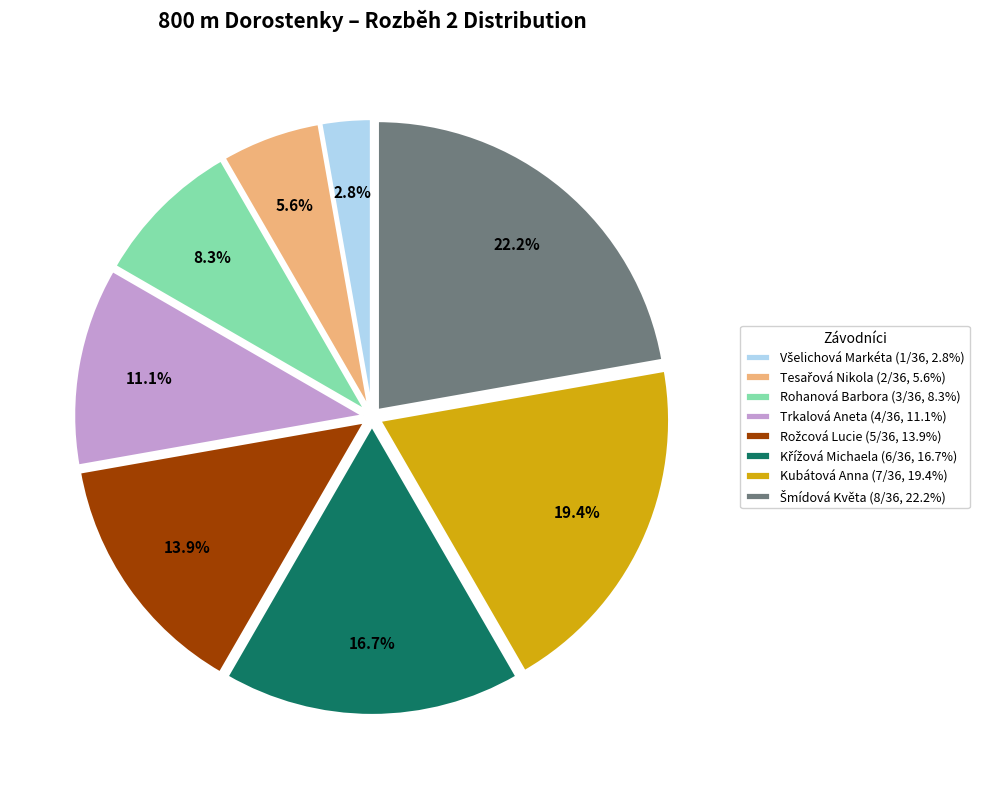

What percentage is the Trkalová Aneta slice, to the nearest percent?

11%